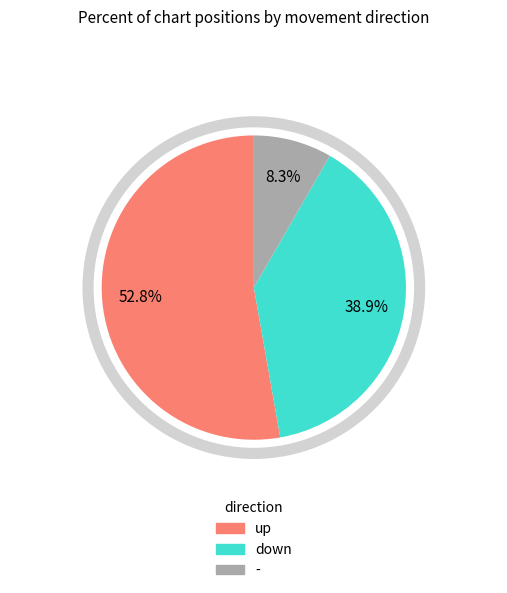

Is there any slice that represents more than half of the pie?

Yes